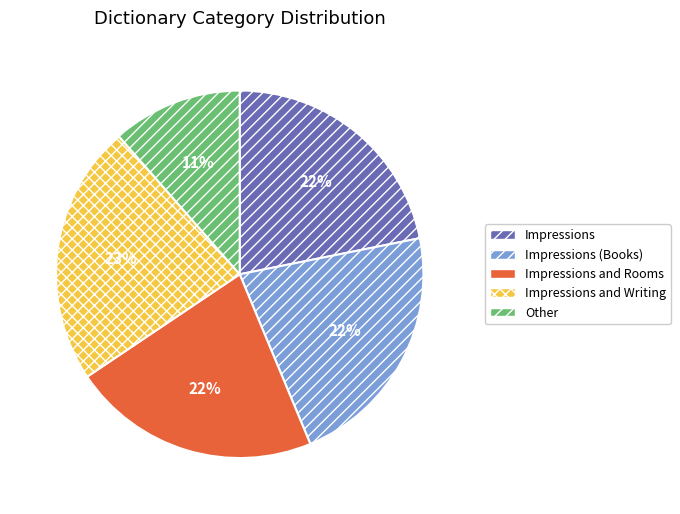

Does Impressions represent more than half of the total?

No